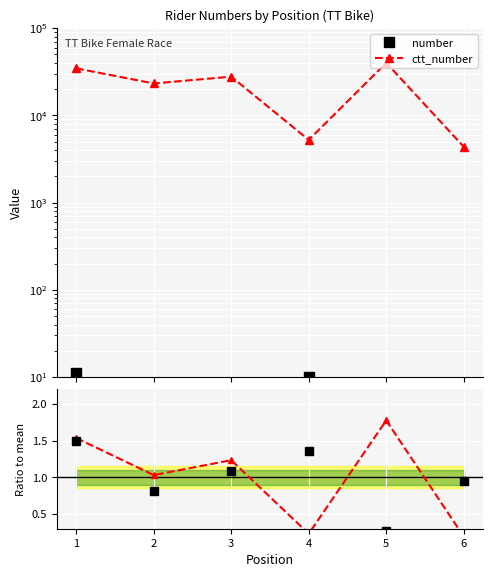

At which category does number reach its first local peak?

4